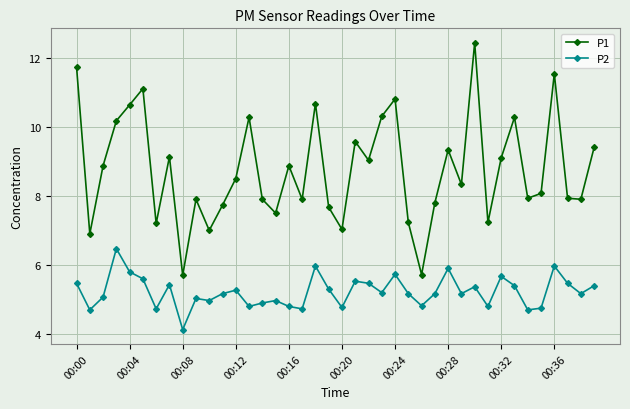

Rank the series by their maximum value, from lowest to highest.

P2, P1